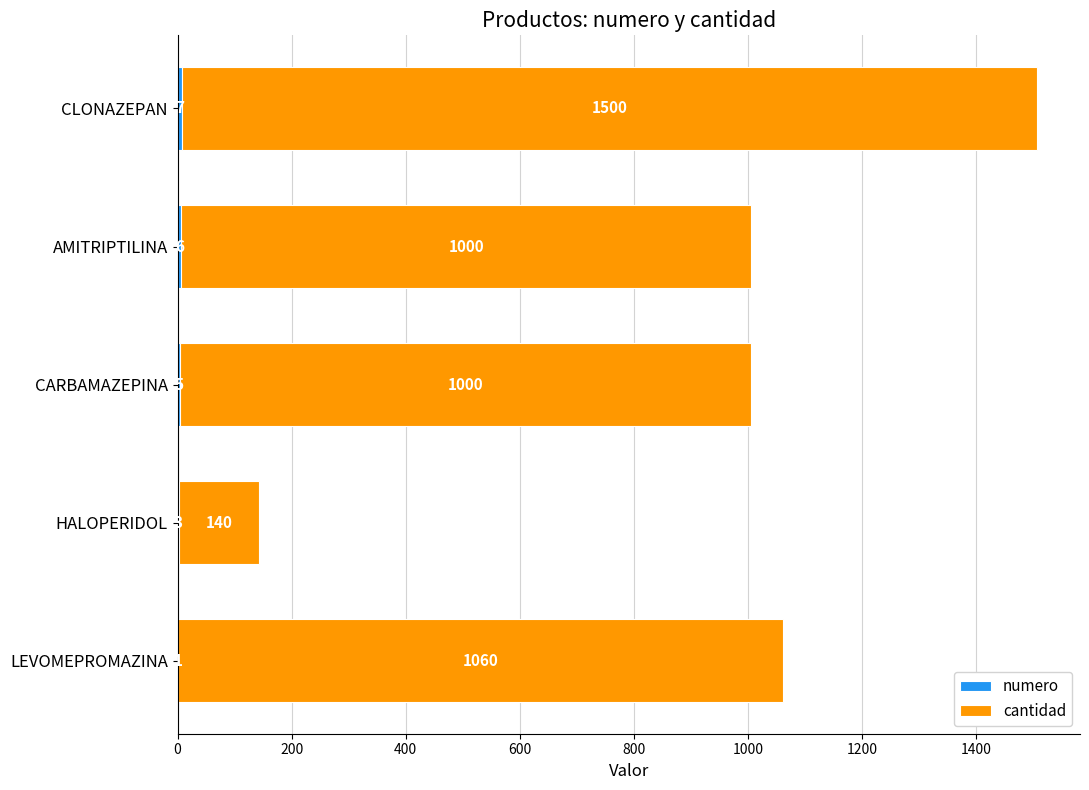

How many series are shown in this chart?

2